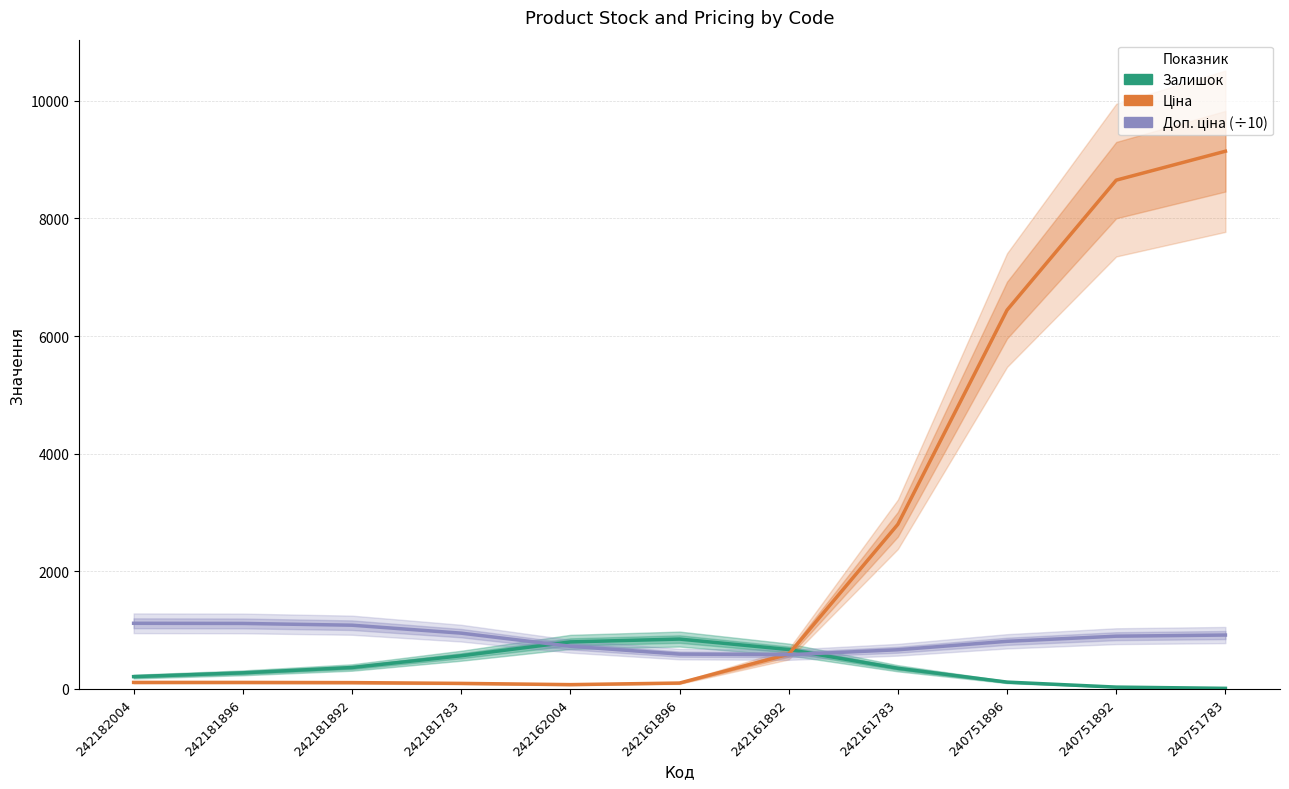

True or false: Залишок has a value of 475.7 at 242181896.

False